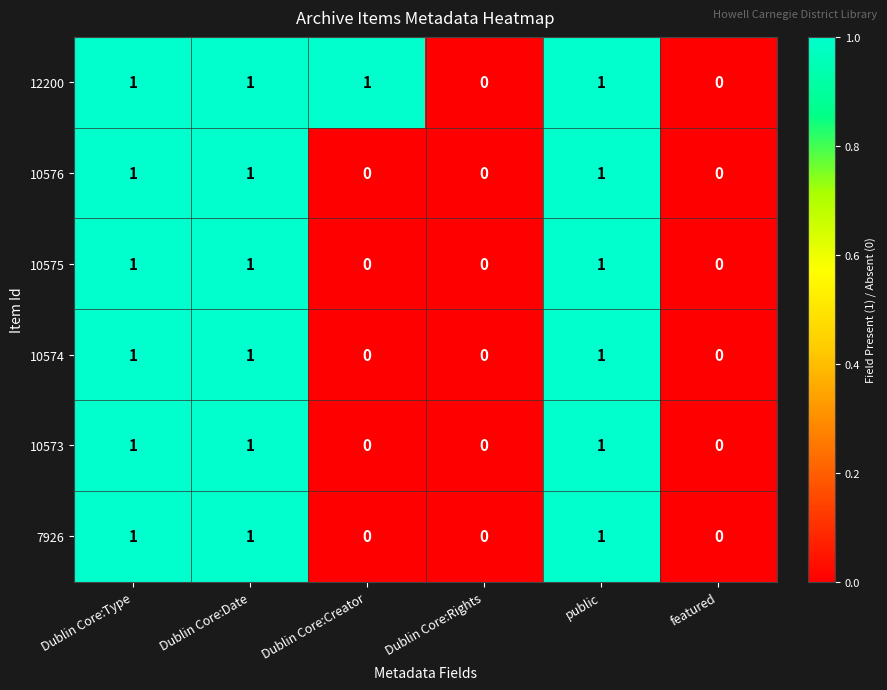

True or false: 10576 has a value of 1 at Dublin Core:Type.

True